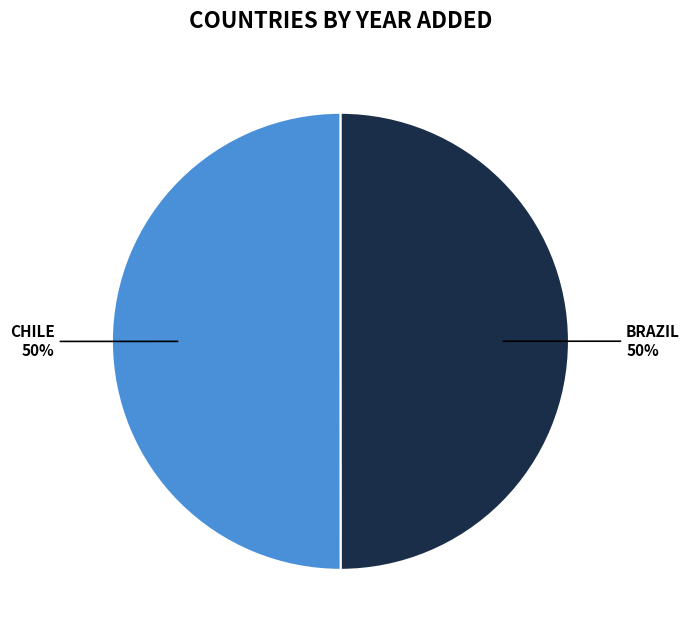

To the nearest percent, what is the average slice percentage?

50%